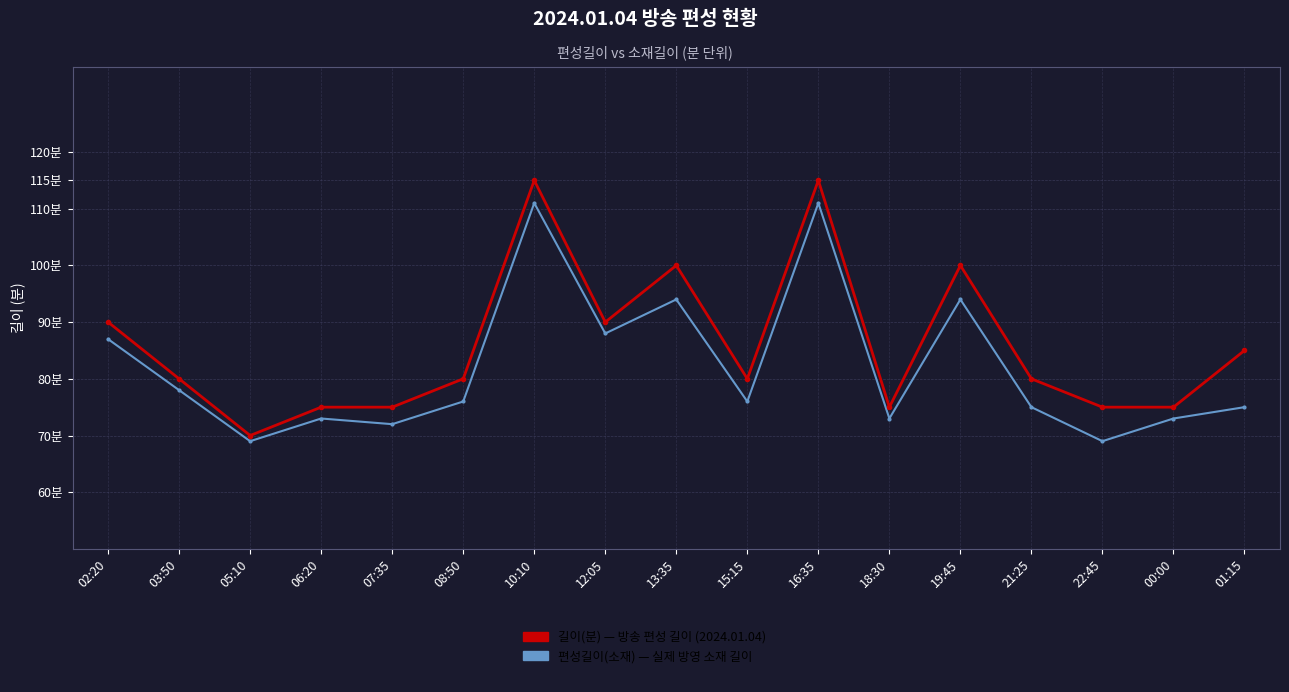

Is it true that 편성길이(소재) — 실제 소재 길이 equals 167 at 16:35?

False